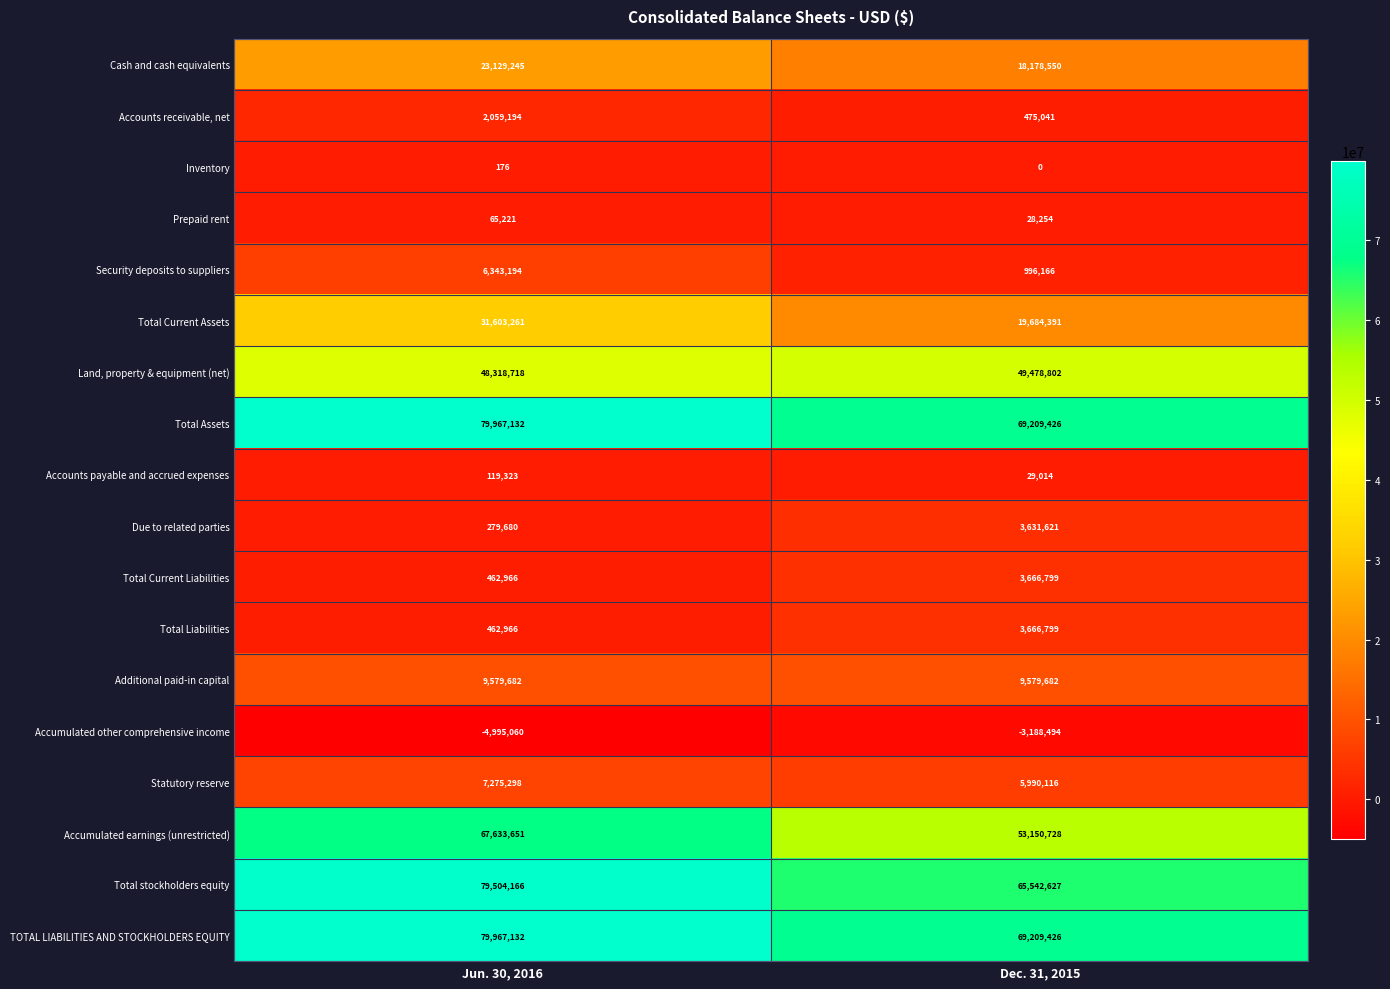

What is the sum of the Prepaid rent values at Jun. 30, 2016 and Dec. 31, 2015?

93475